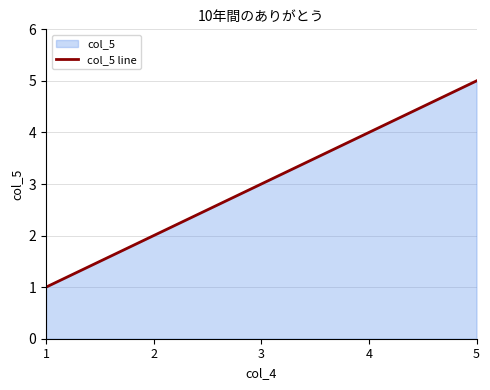

At which label is the value closest to 3?

3